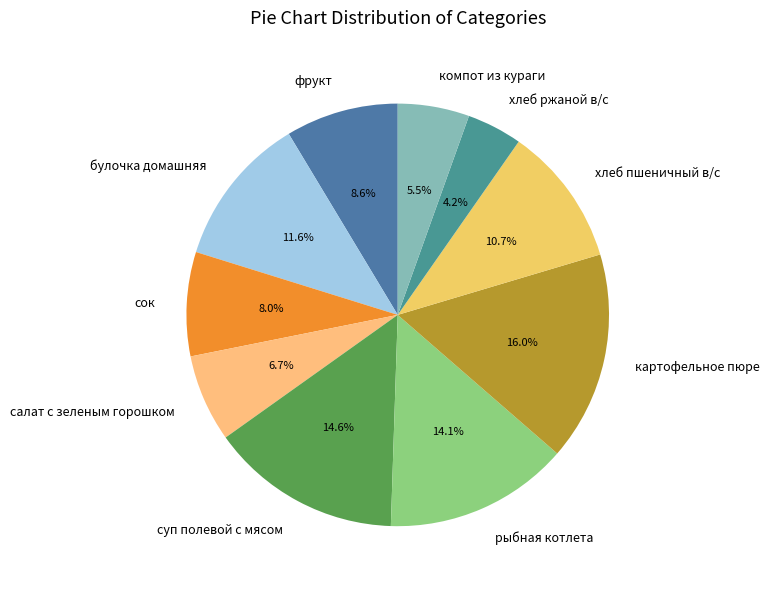

To the nearest percent, what is the difference between the largest and smallest slice percentages?

12%